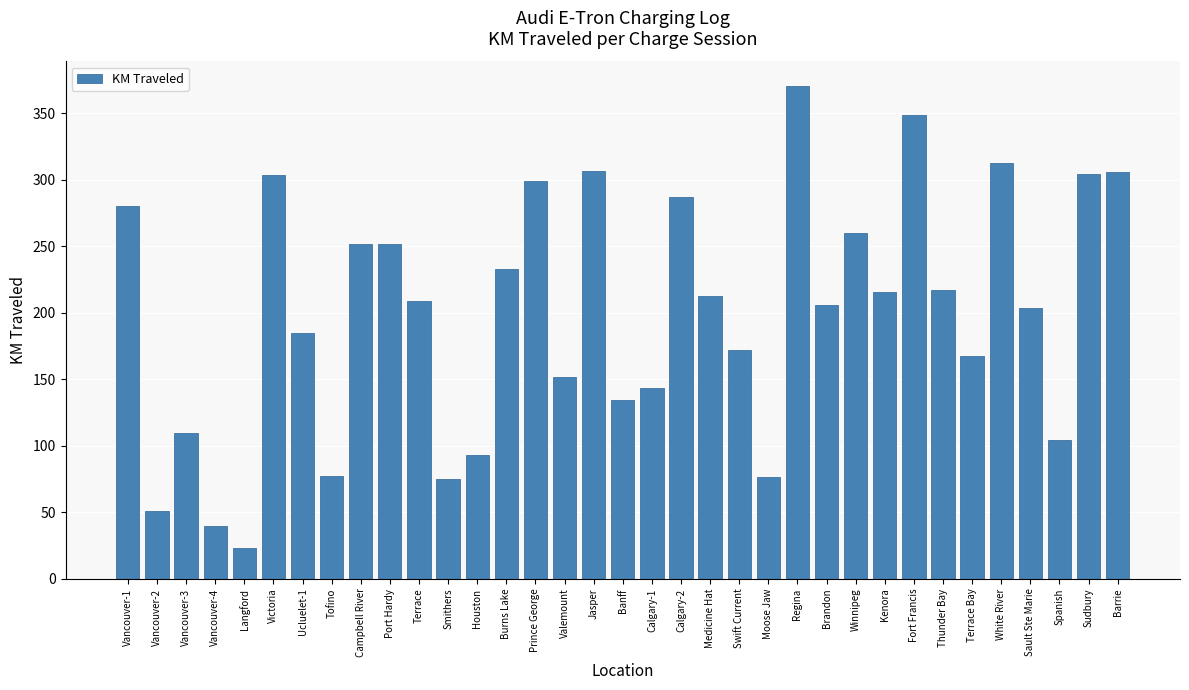

What is the difference between the maximum and second lowest values?

330.5